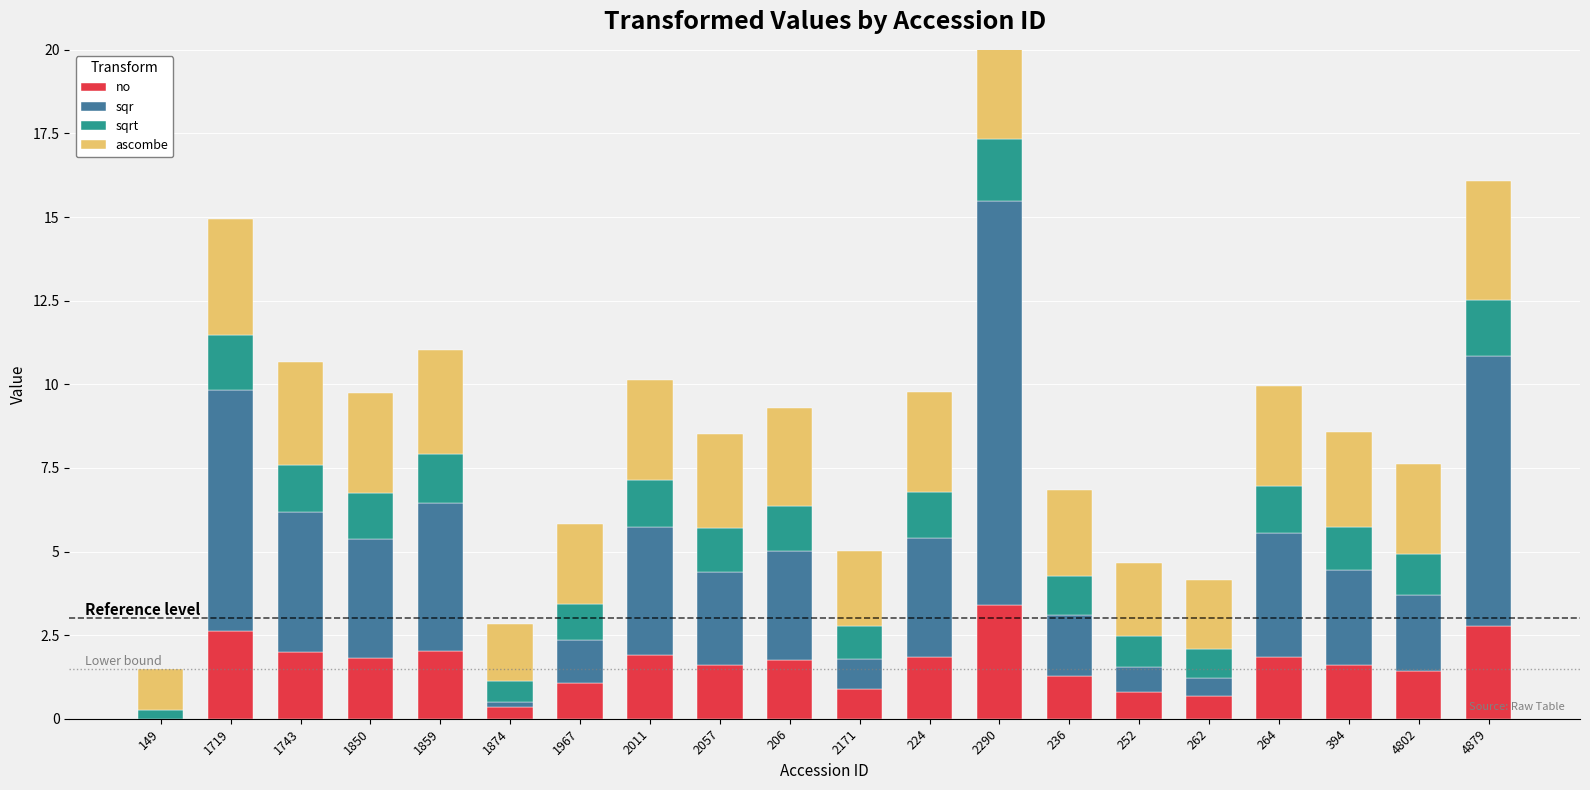

Which series has the largest total across all categories?

sqr